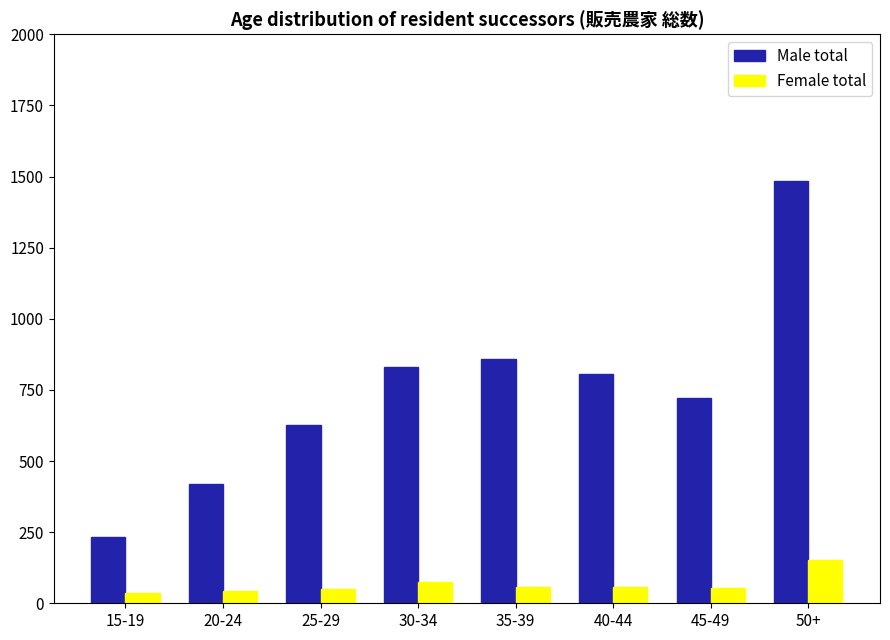

How many distinct data groups are displayed?

2